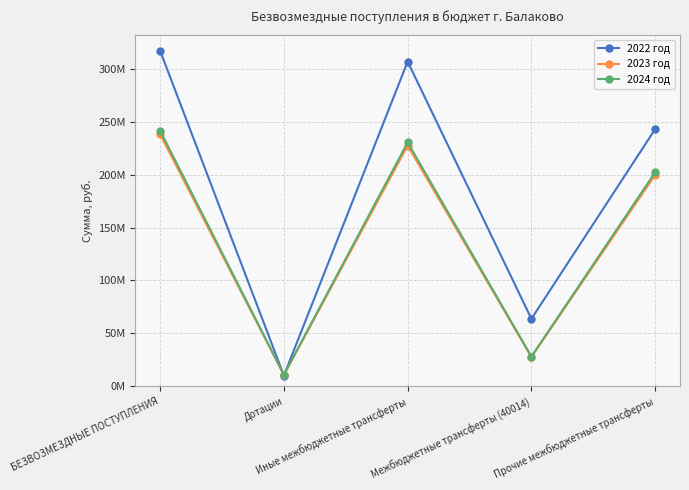

What are all the series names shown in the legend?

2022 год, 2023 год, 2024 год